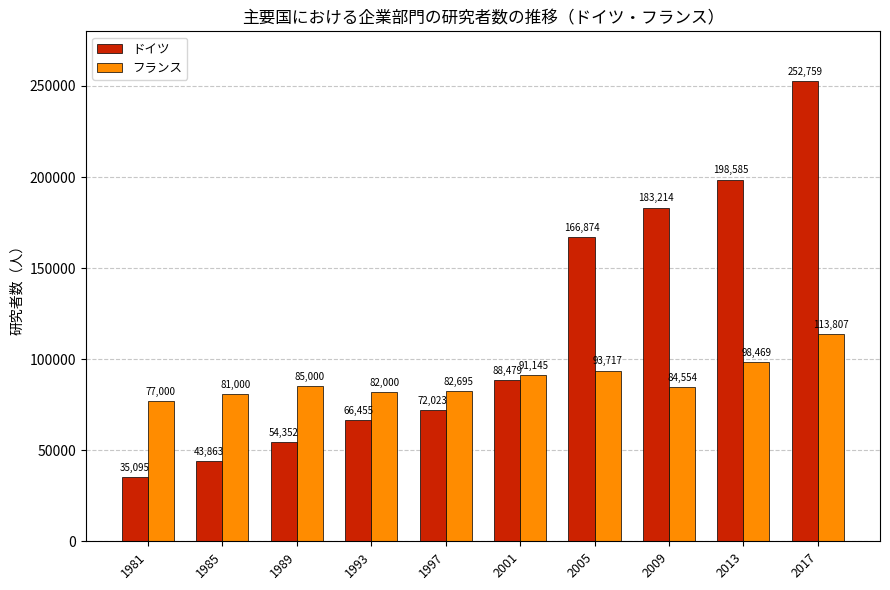

At which category is the sum across all series the highest?

2017